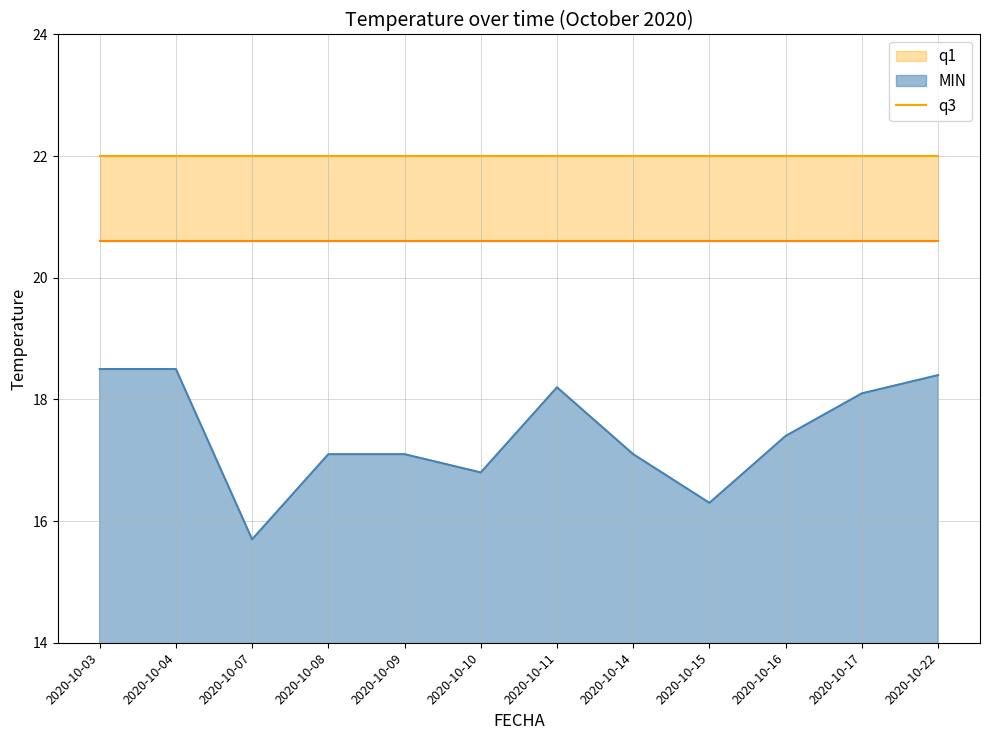

What are all the series names shown in the legend?

MIN, q1, q3